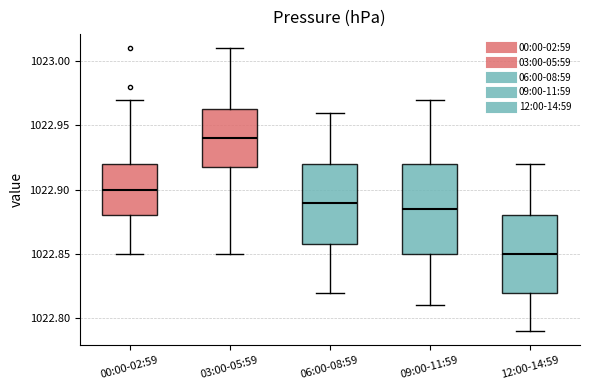

Where is the upper edge of the box for 09:00-11:59 on the y-axis? The values are not printed on the chart, so give them approximately, as read against the axis.

1022.920